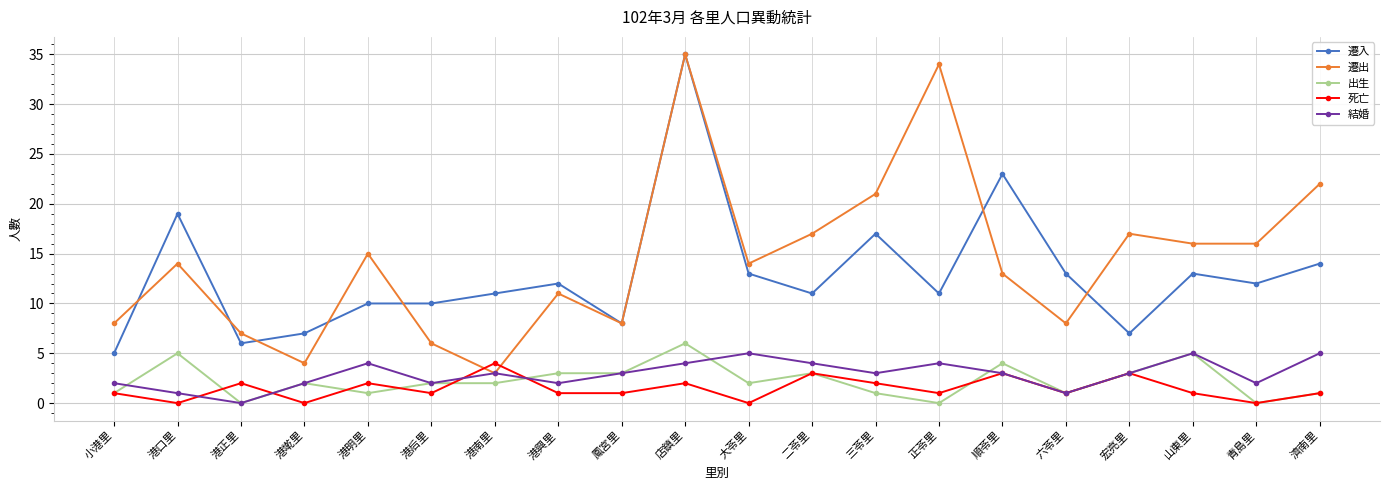

True or false: 遷入 and 出生 intersect in this chart.

False